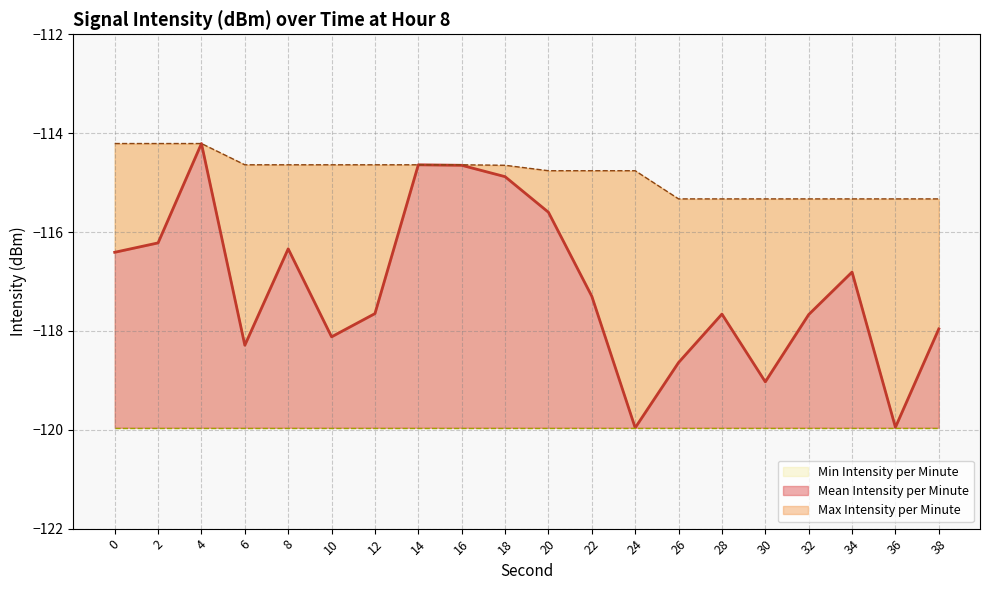

What is the lowest value of the Mean Intensity per Minute series?

-120.0